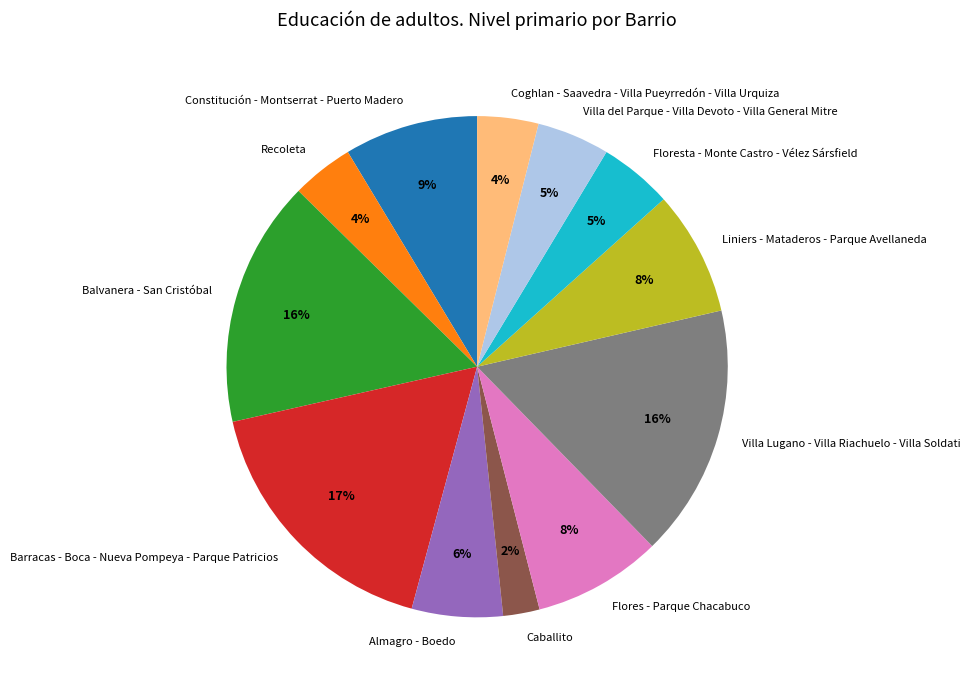

Do Caballito and Coghlan - Saavedra - Villa Pueyrredón - Villa Urquiza together represent more than half of the pie?

No